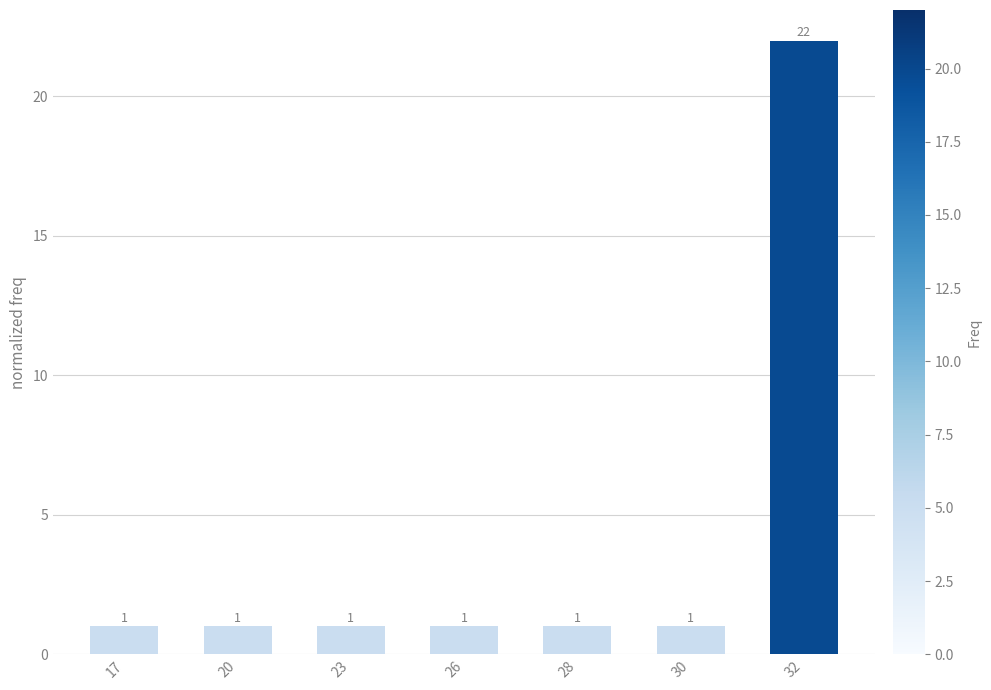

Reading right to left, what are all the values shown in this chart?

32=22	30=1	28=1	26=1	23=1	20=1	17=1